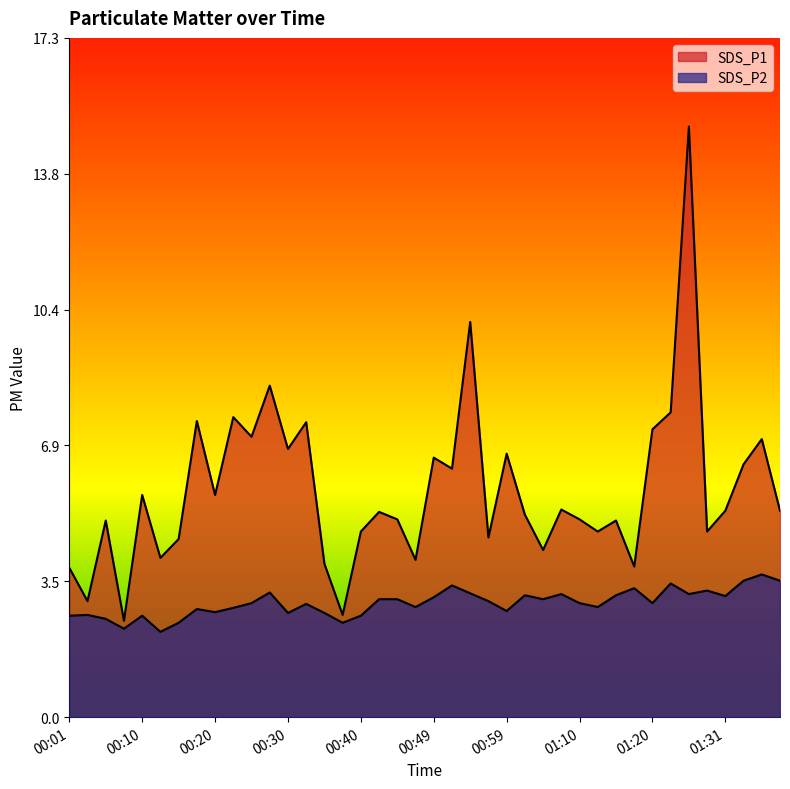

Where is the first local minimum for SDS_P1?

00:03